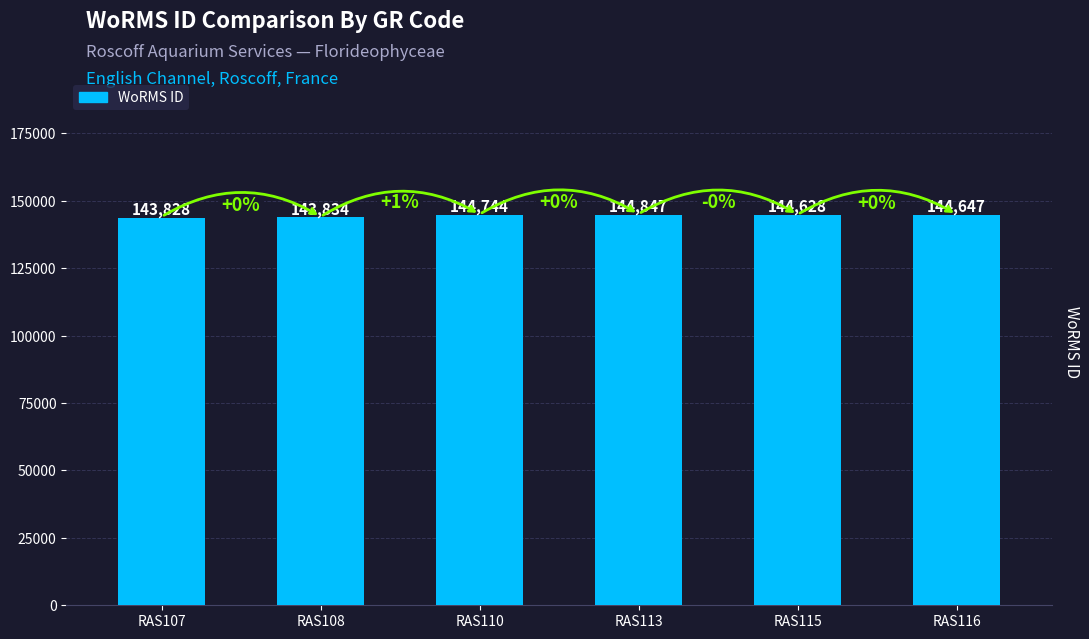

What is the maximum value shown in the chart?

144847